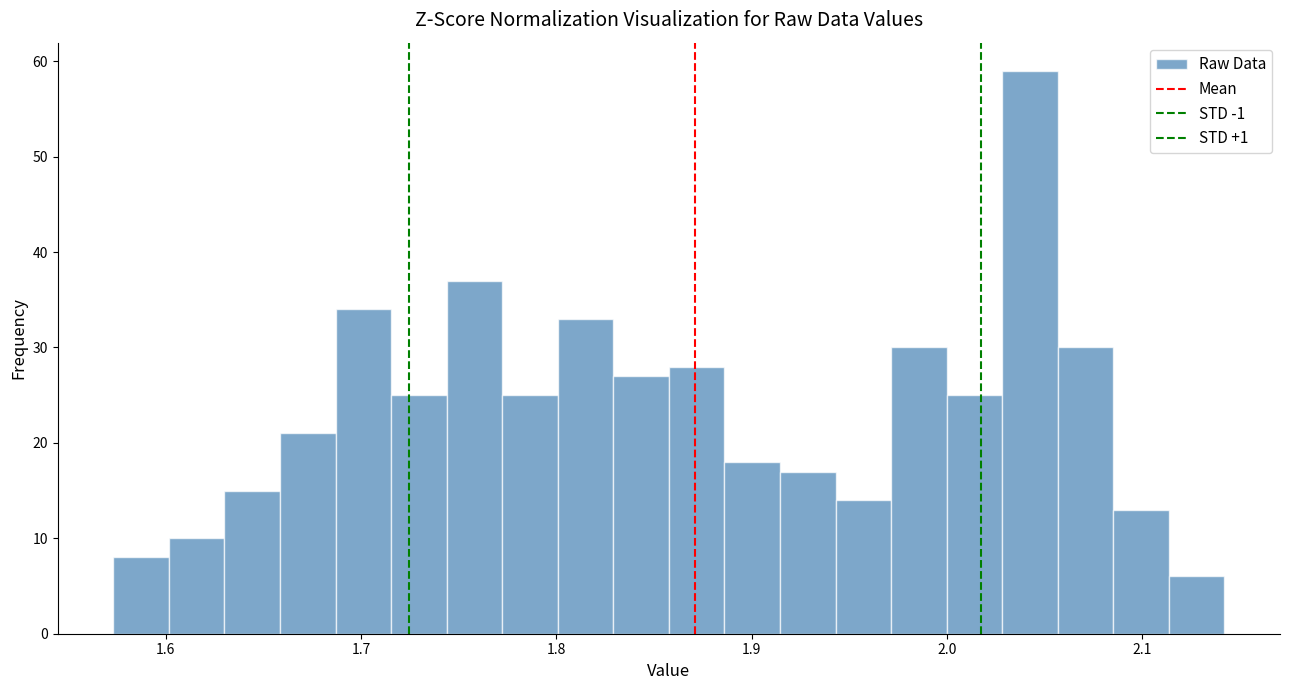

Read against the x-axis, roughly where is the centre of the tallest bar?

2.04